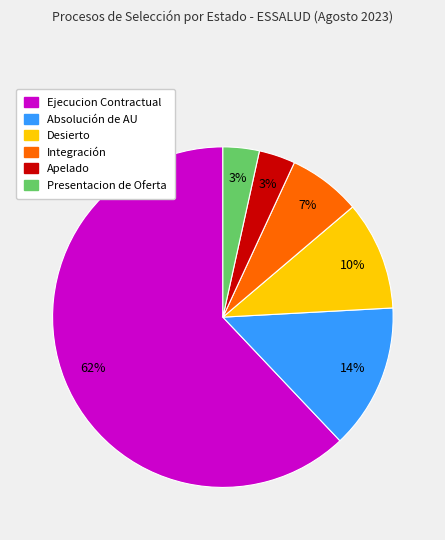

To the nearest percent, what percentage of the pie is Apelado?

3%